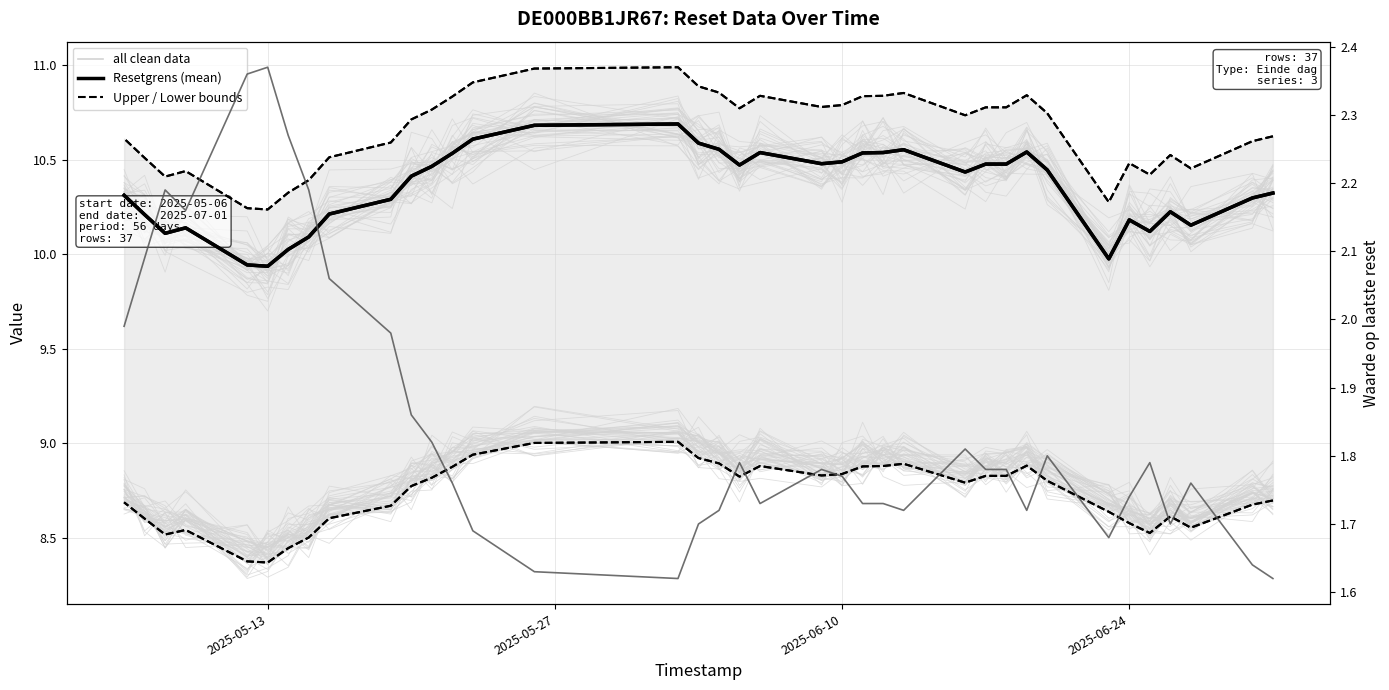

Which series has the largest range (max minus min)?

all clean data